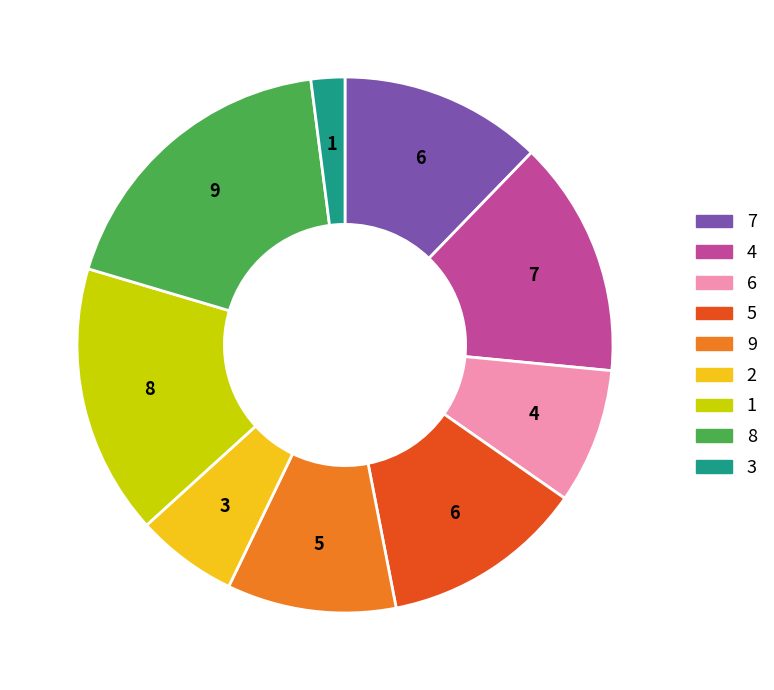

How many segments does this pie chart have?

9